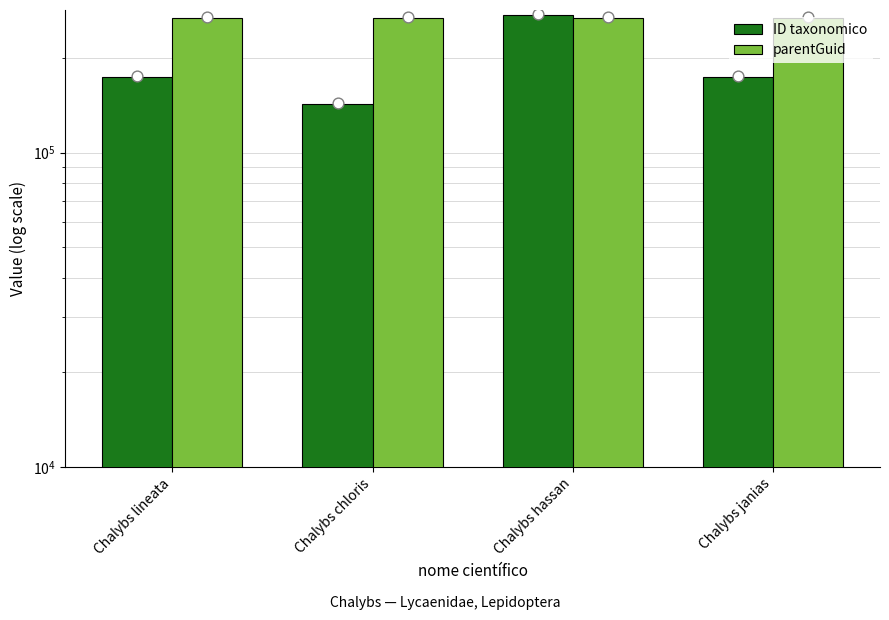

Is the value of ID taxonomico at Chalybs lineata greater than the value of parentGuid at Chalybs janias?

No